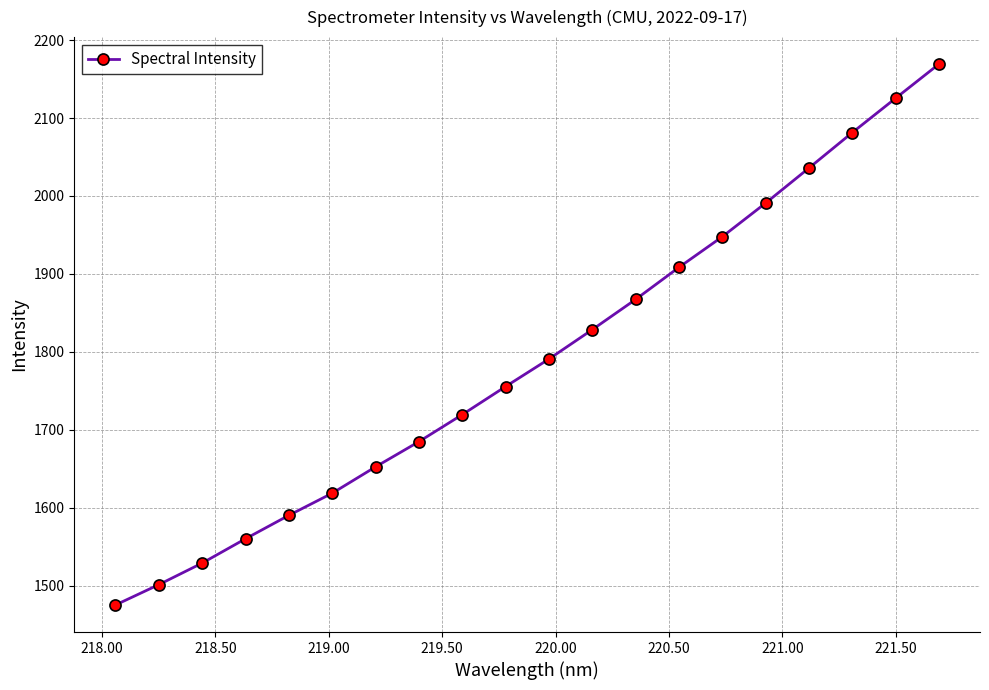

What is the average value?

1791.5